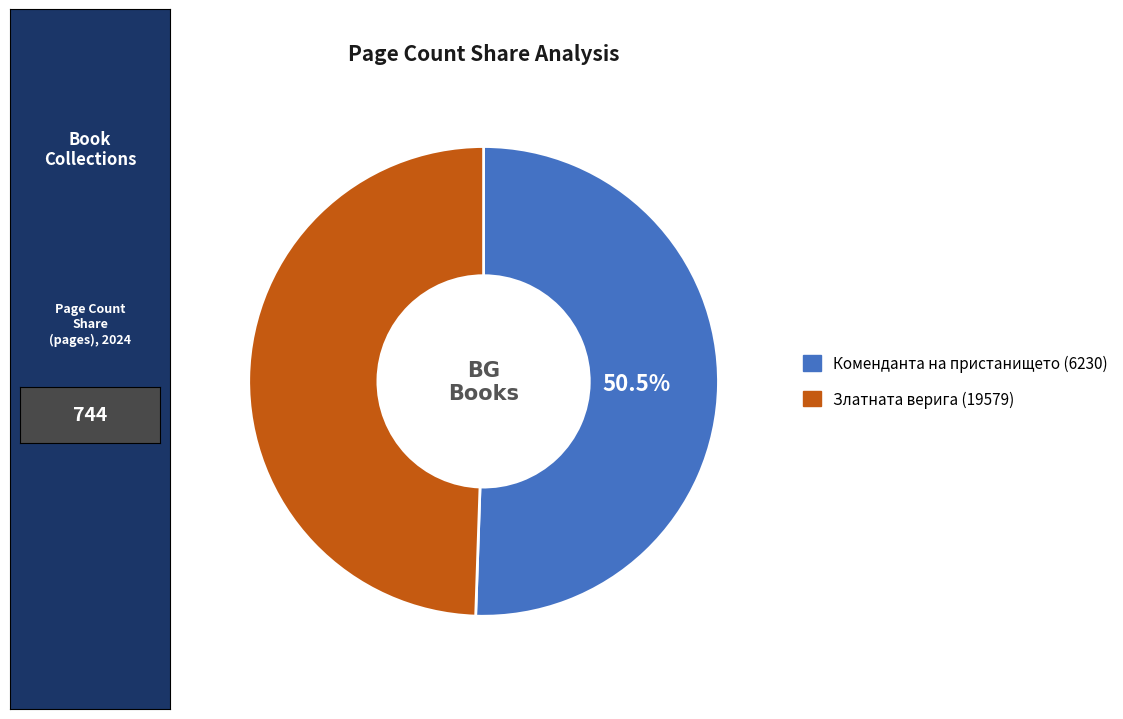

How many segments does this pie chart have?

2